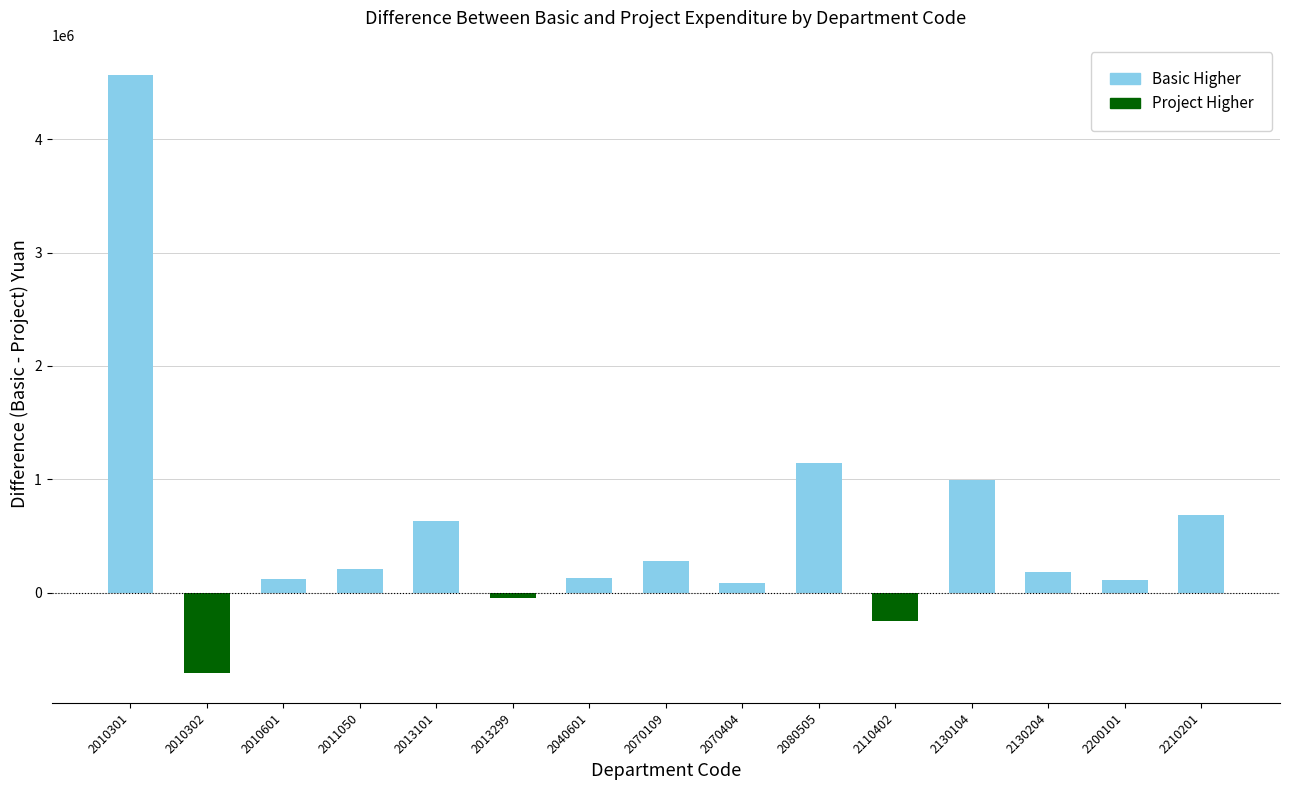

Approximately how many times larger is the value at 2070404 compared to 2013101?

0.1